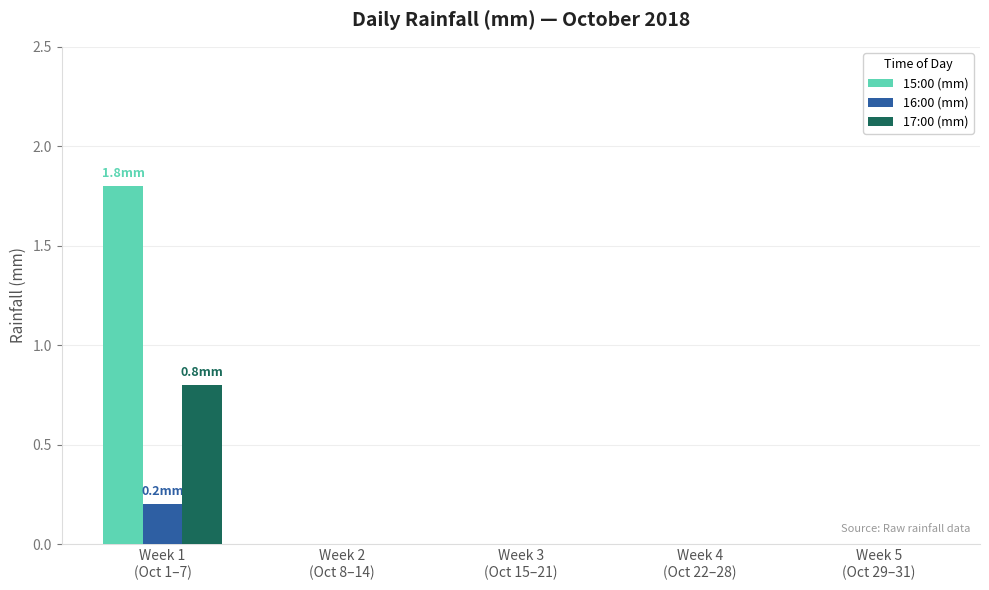

What is the sum of all 15:00 (mm) values?

1.8